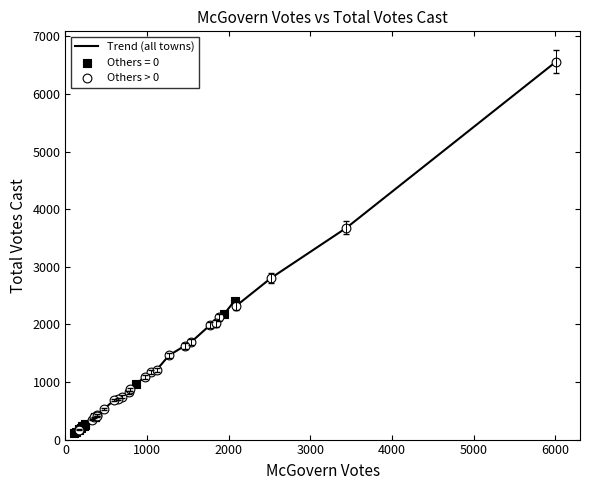

What is the greatest value displayed?

6558